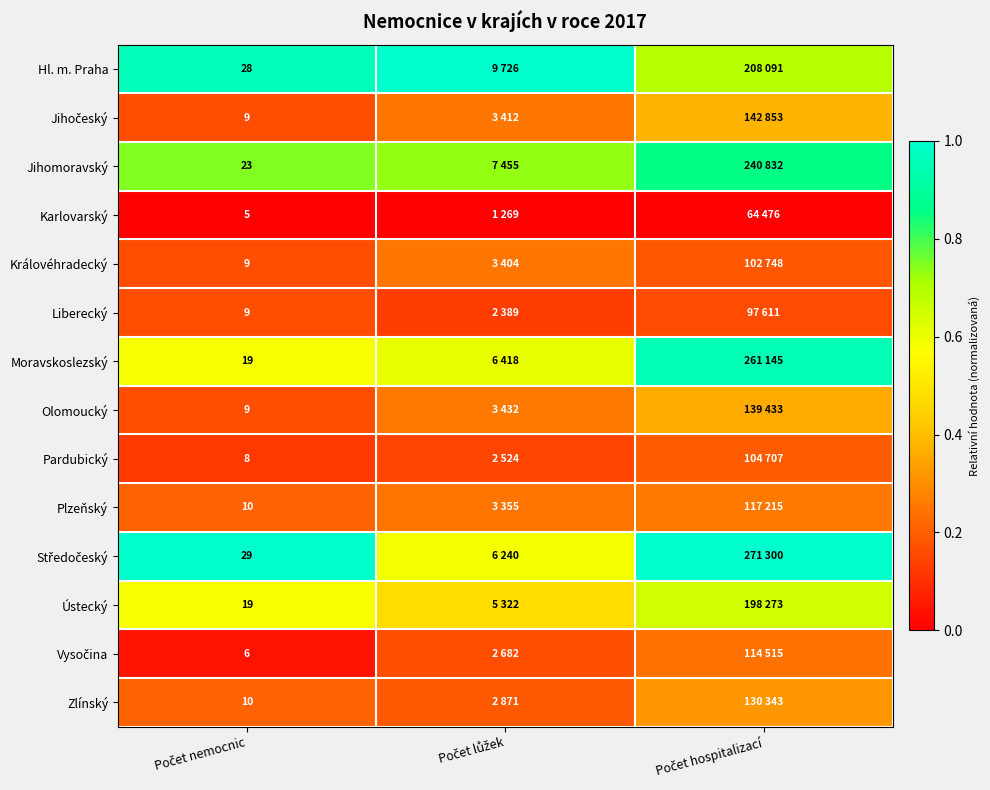

Rank the series by their maximum value, from lowest to highest.

Karlovarský, Liberecký, Pardubický, Vysočina, Královéhradecký, Plzeňský, Zlínský, Olomoucký, Jihočeský, Ústecký, Jihomoravský, Moravskoslezský, Hl. m. Praha, Středočeský